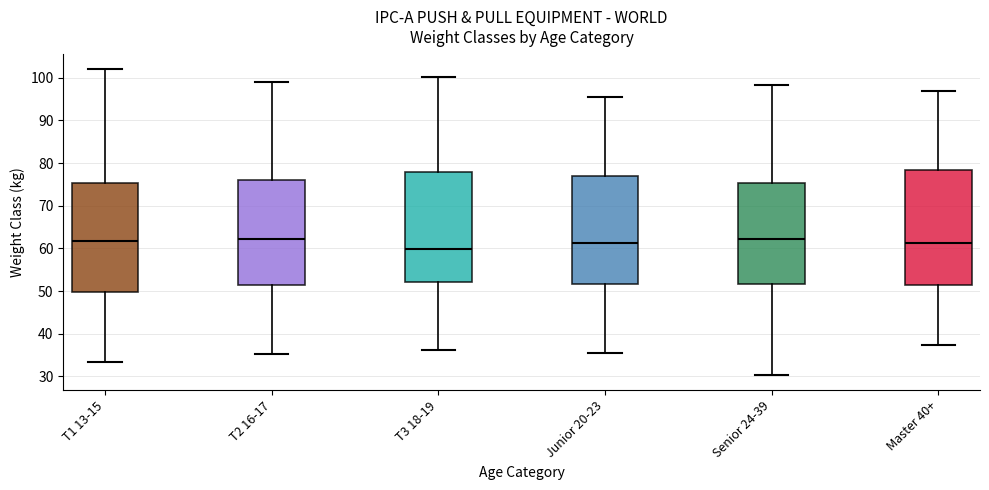

Reading left to right, read every box against the y-axis: the position of its median line, the range the box covers, and the ends of its whiskers. The values are not printed on the chart, so give them approximately, as read against the axis.

T1 13-15: median 62, box 50 to 75, whiskers 33 to 102
T2 16-17: median 62, box 51 to 76, whiskers 35 to 99
T3 18-19: median 60, box 52 to 78, whiskers 36 to 100
Junior 20-23: median 61, box 52 to 77, whiskers 36 to 96
Senior 24-39: median 62, box 52 to 75, whiskers 30 to 98
Master 40+: median 61, box 51 to 78, whiskers 37 to 97